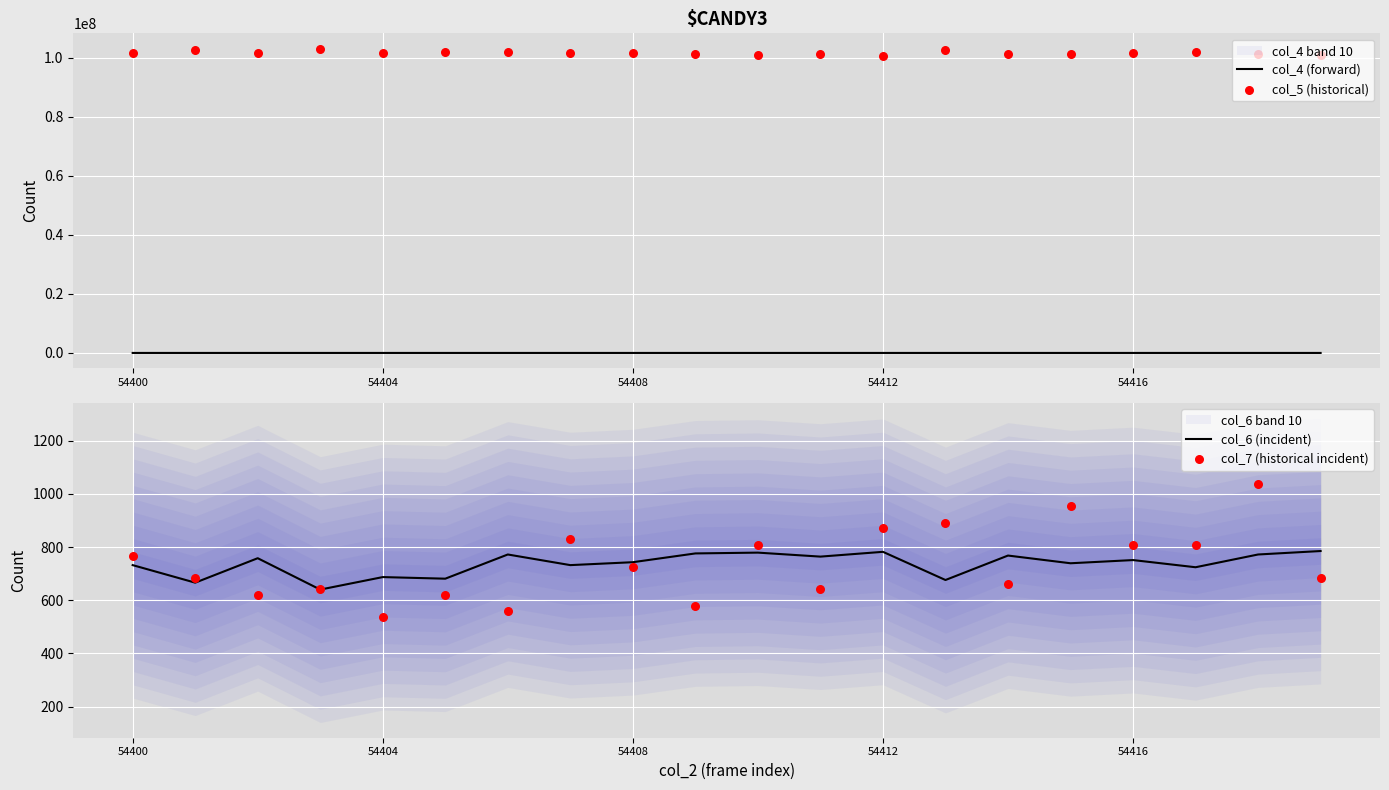

What are all the series names shown in the legend?

col_4 (forward), col_5 (historical), col_6 (incident), col_7 (historical incident)